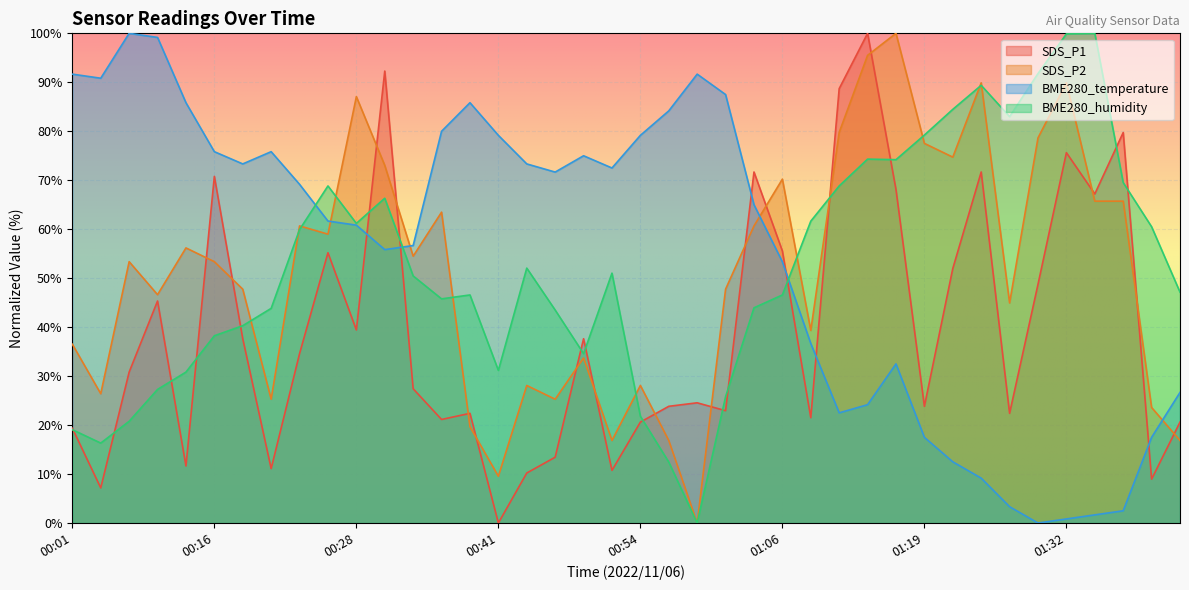

What is the difference between the second highest and minimum values in the BME280_humidity series?

99.9